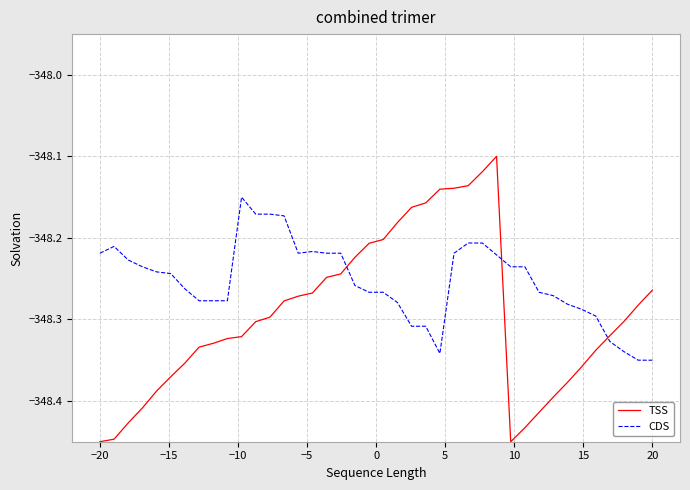

List the series in order of their overall mean, highest first.

CDS, TSS